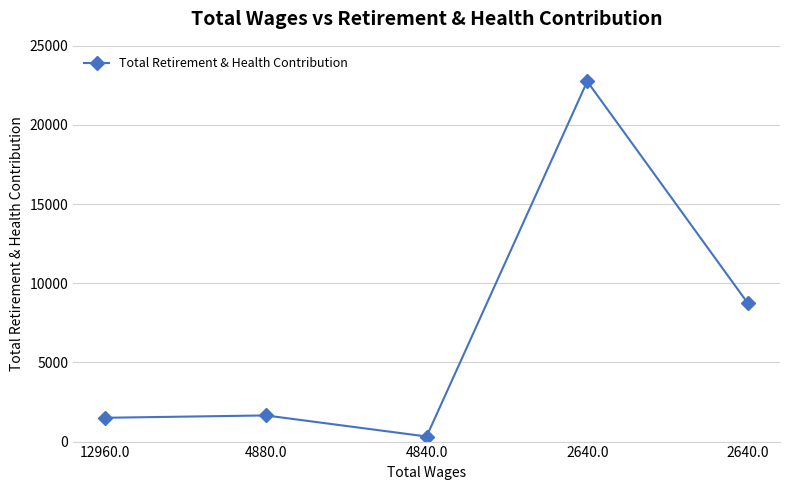

What is the value of the 1st point from the left?

1504